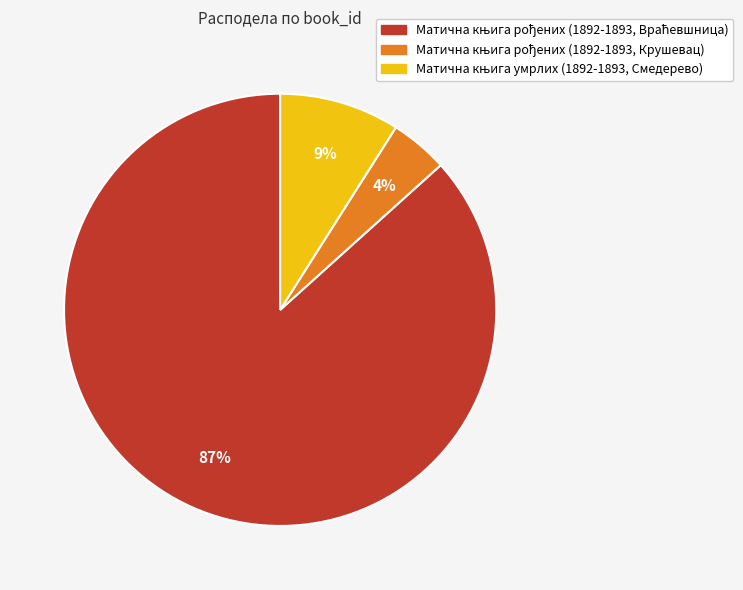

To the nearest percent, what is the average slice percentage?

33%